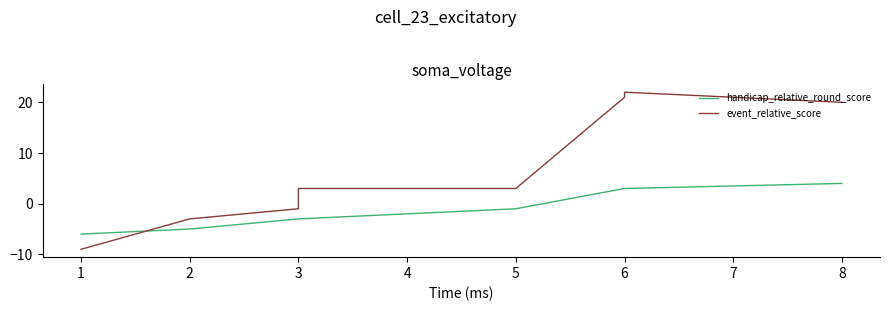

True or false: event_relative_score has more than 2 points higher than both neighbors.

False